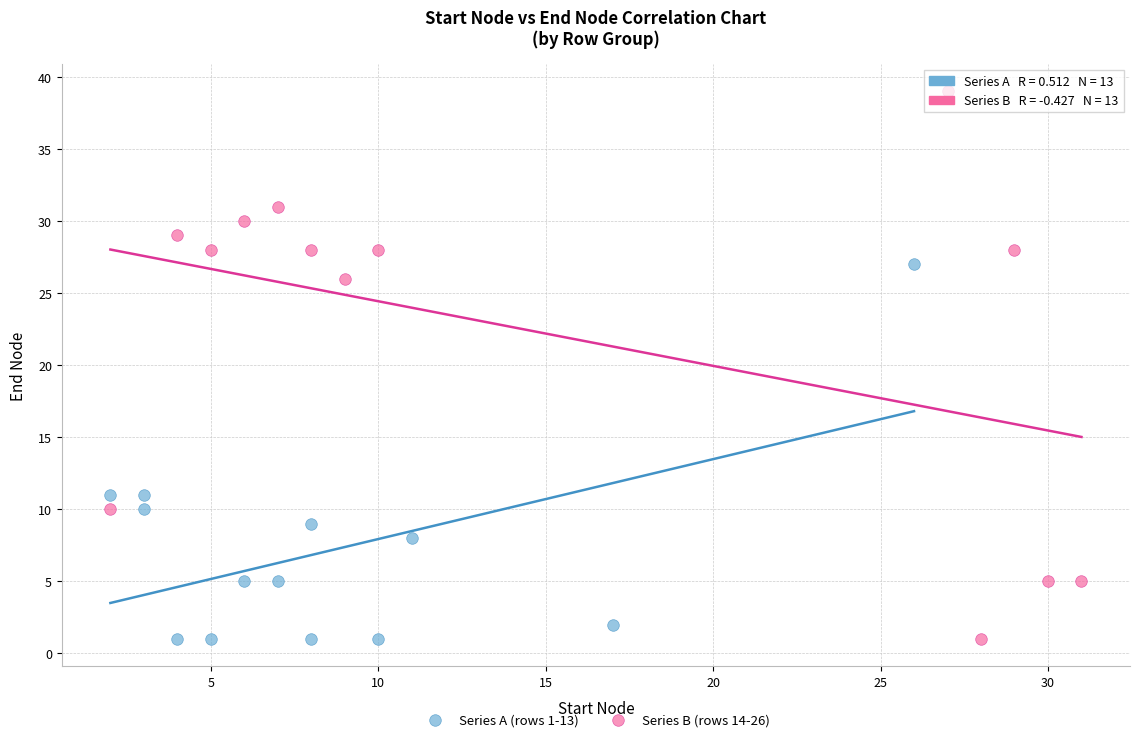

Which series reaches the maximum Y coordinate?

Series B (rows 14-26)